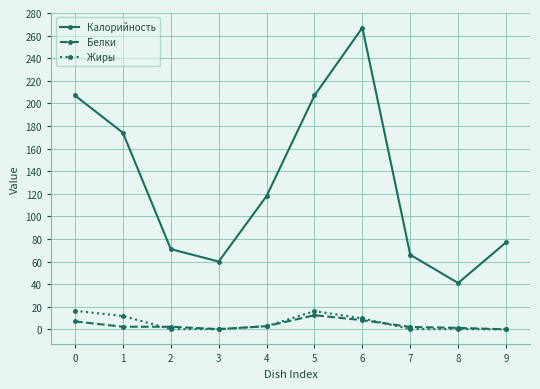

Between 6 and 7, which series saw the biggest shift?

Калорийность